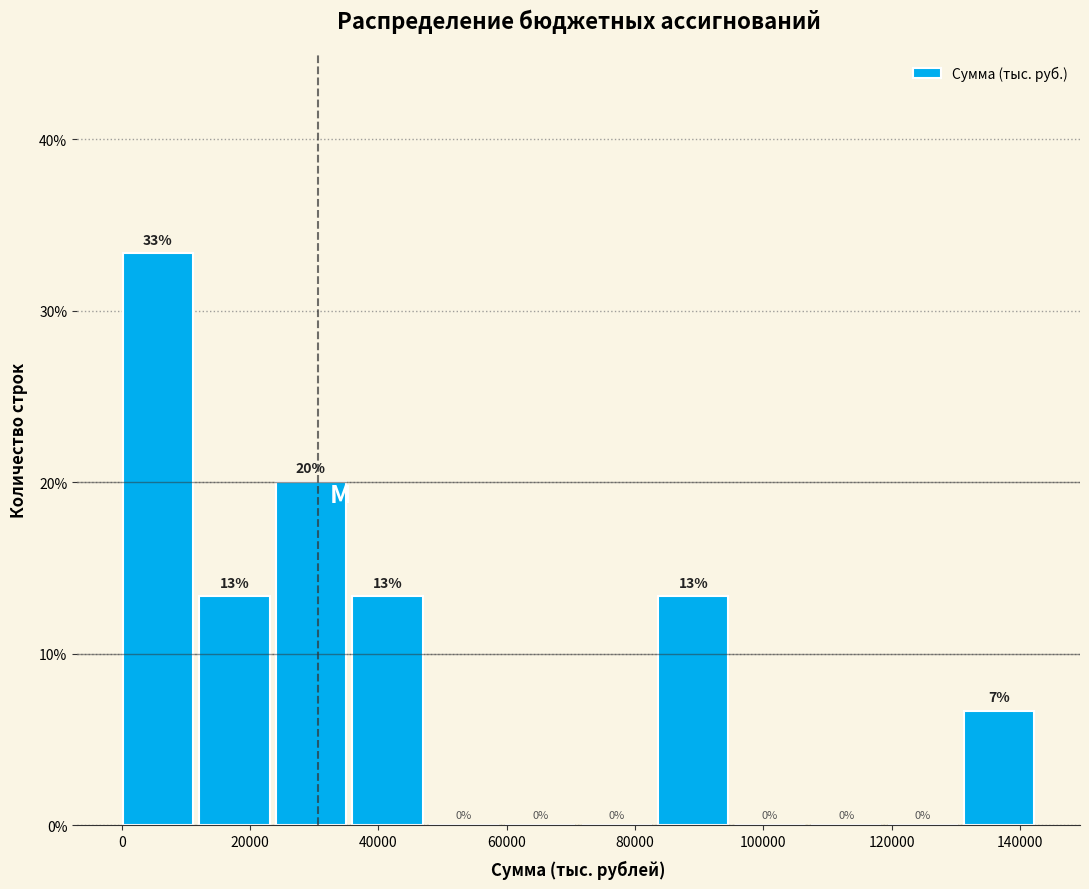

Over which range of the x-axis is the bar tallest?

0 to 12000